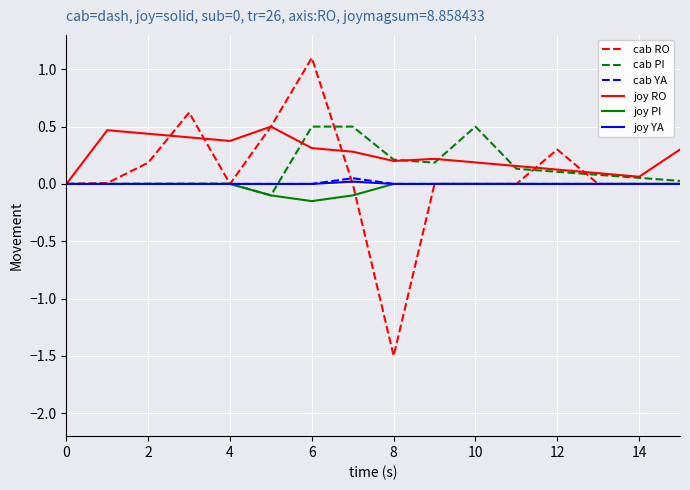

What is the highest value of the cab PI series?

0.5